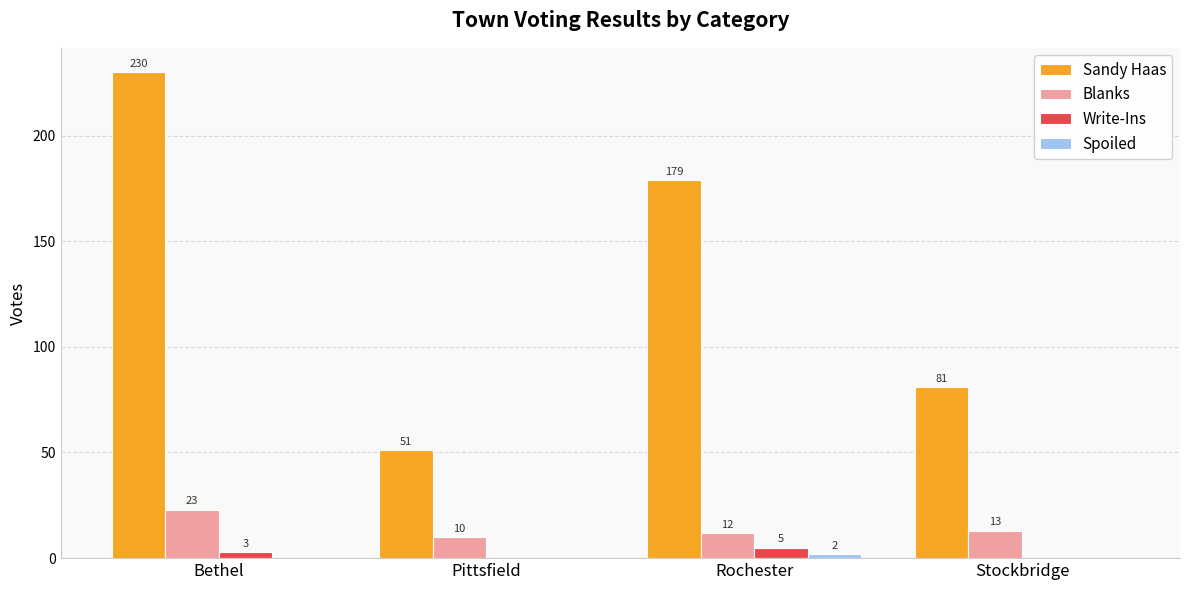

Which label corresponds to the largest value in the chart?

Bethel